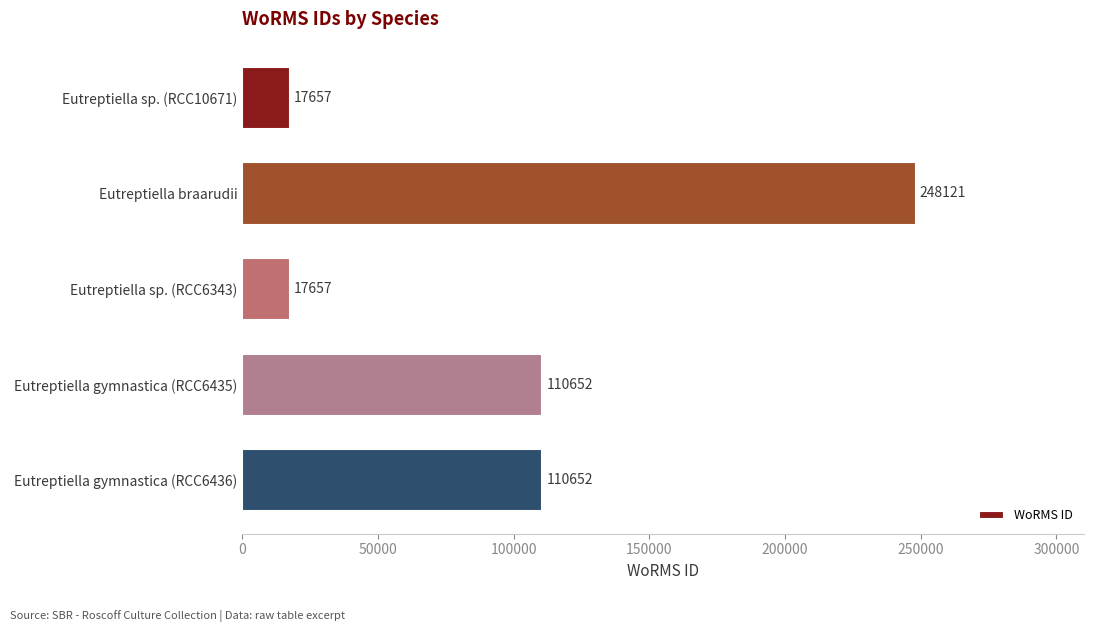

Reading top to bottom, extract all data points from this chart.

Eutreptiella sp. (RCC10671)=17657	Eutreptiella braarudii=248121	Eutreptiella sp. (RCC6343)=17657	Eutreptiella gymnastica (RCC6435)=110652	Eutreptiella gymnastica (RCC6436)=110652